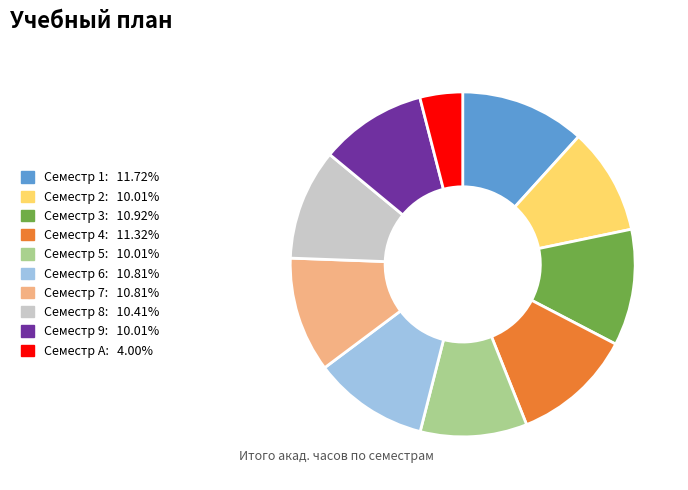

Which has a higher value, Семестр A or Семестр 1?

Семестр 1